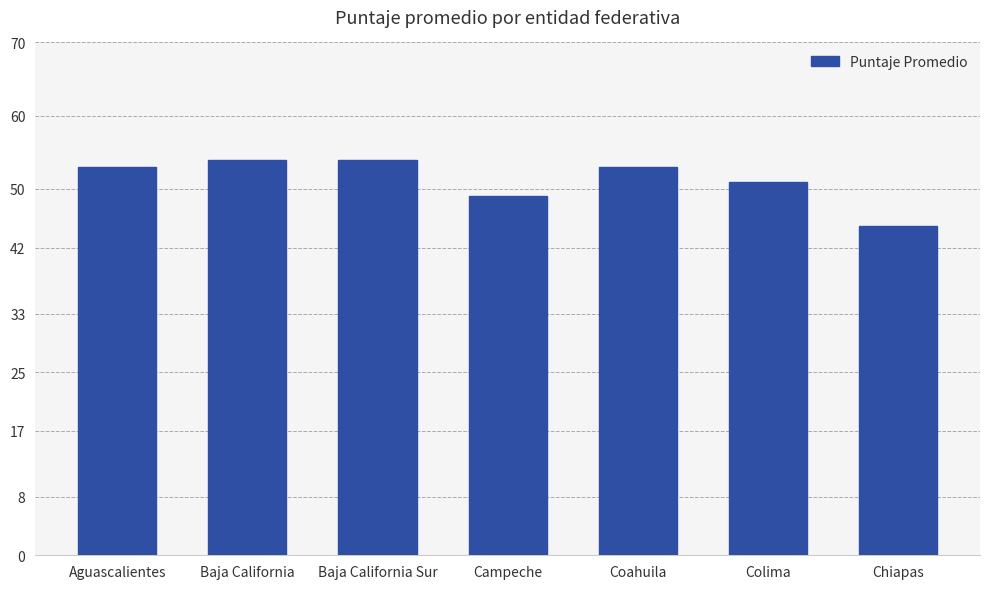

Between Colima and Coahuila, which is larger?

Coahuila